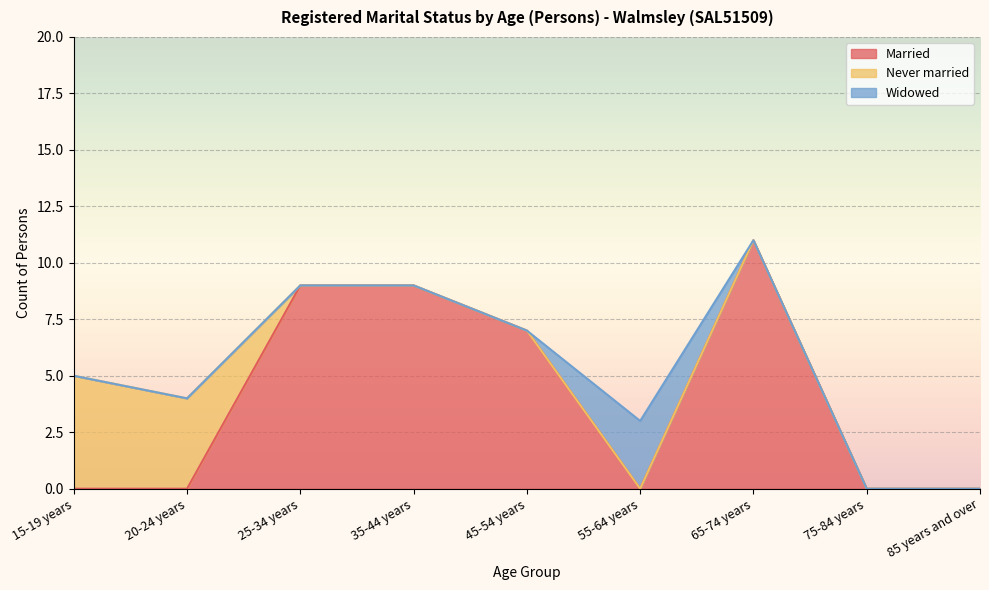

True or false: Never married has a value of 7 at 20-24 years.

False